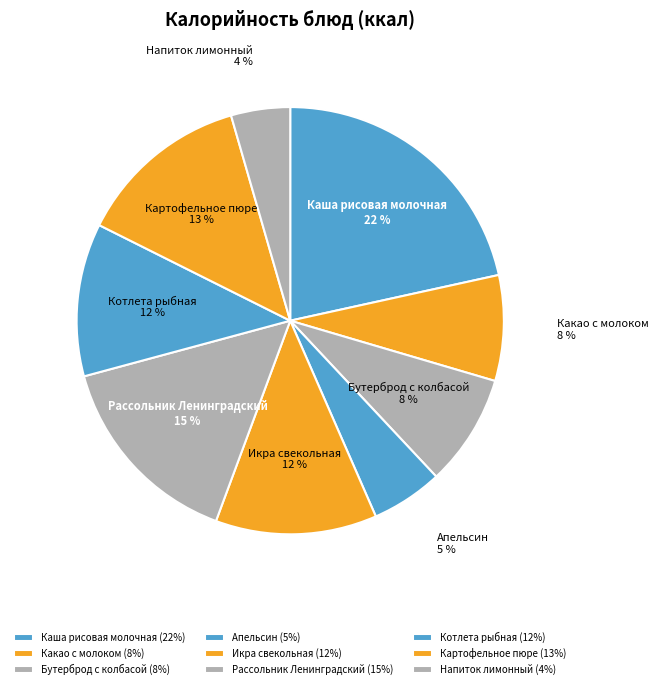

Is there a majority slice in this chart?

No